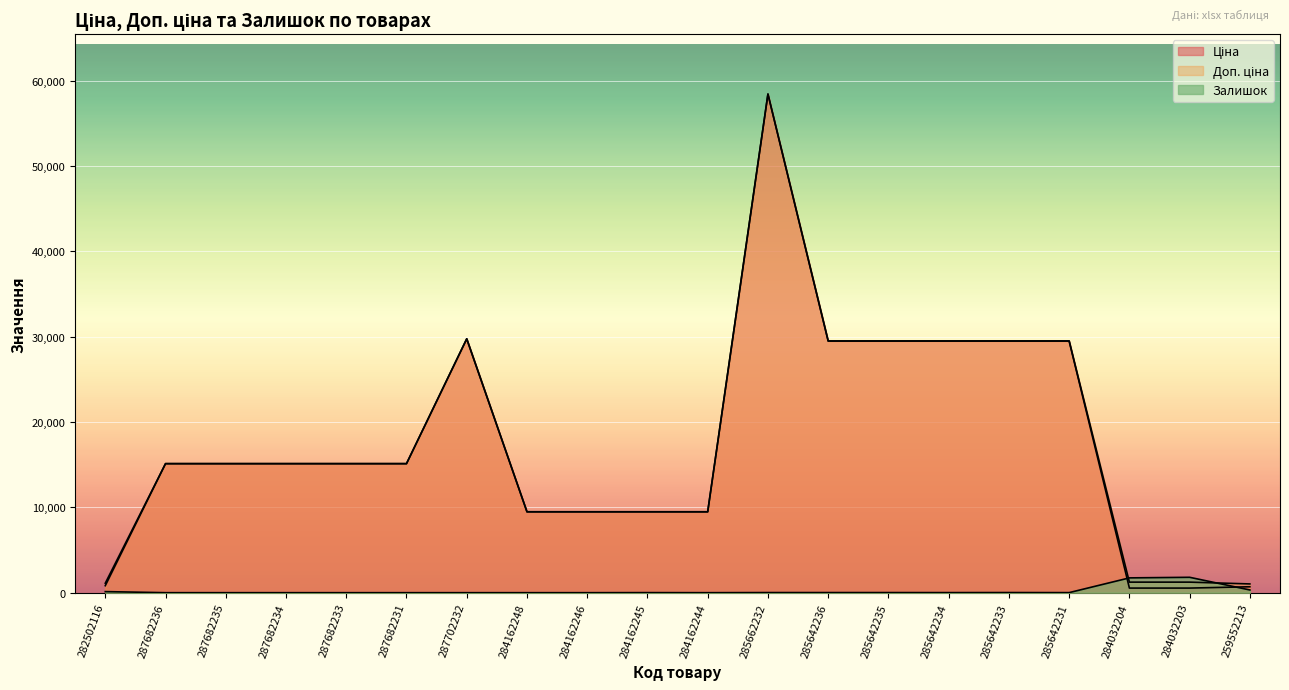

True or false: Ціна has a value of 38363.3 at 285642234.

False